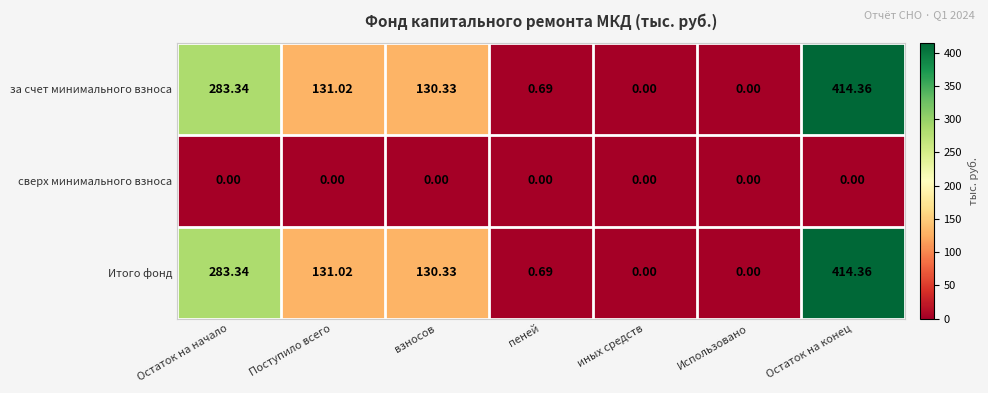

Is the value of сверх минимального взноса at Остаток на начало greater than the value of за счет минимального взноса at Поступило всего?

No